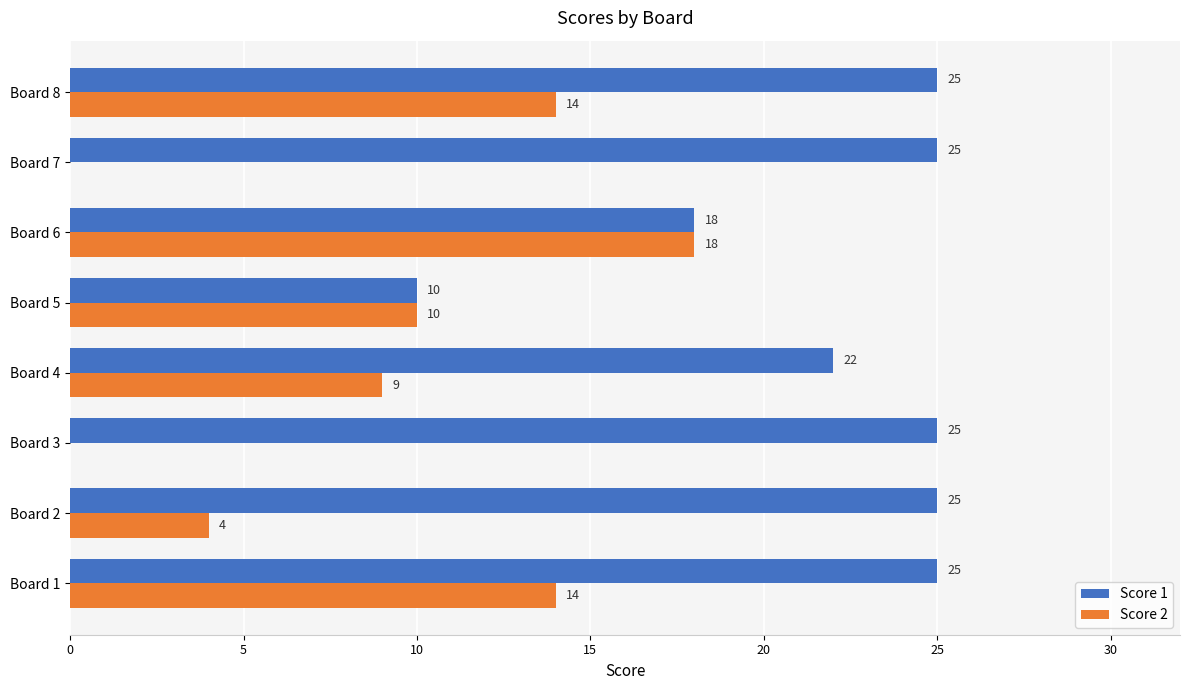

Which series has the largest total across all categories?

Score 1